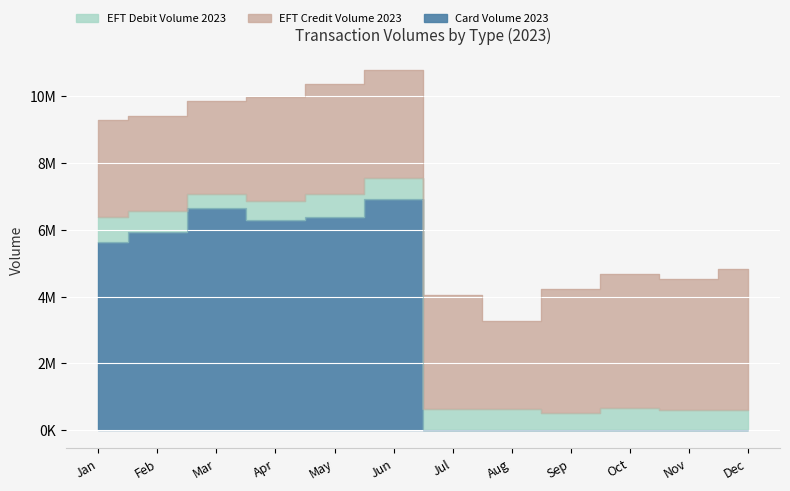

The value of Card Volume 2023 at Dec is 0. True or false?

True